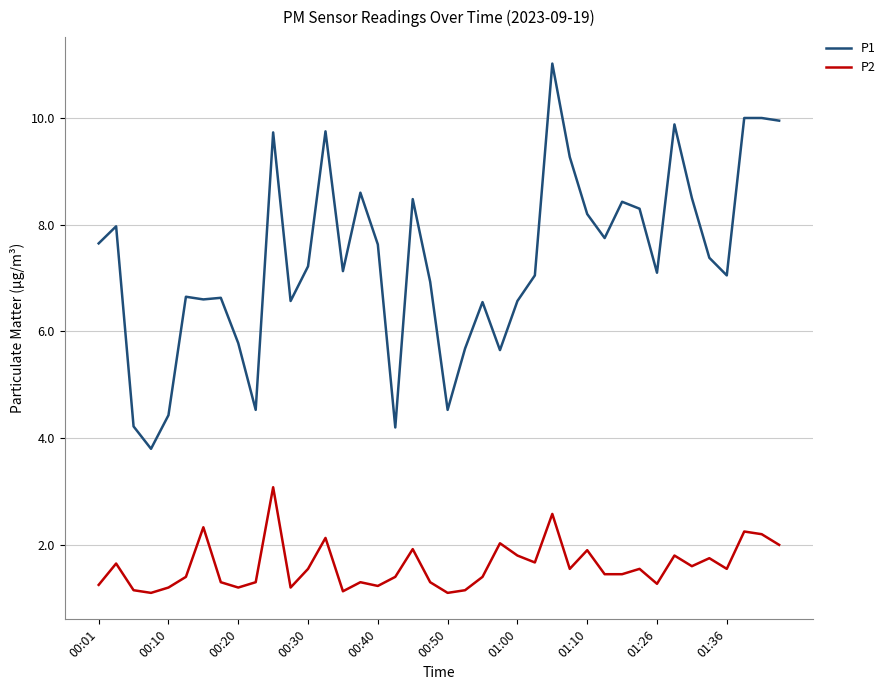

Rank the series by their average value, from lowest to highest.

P2, P1